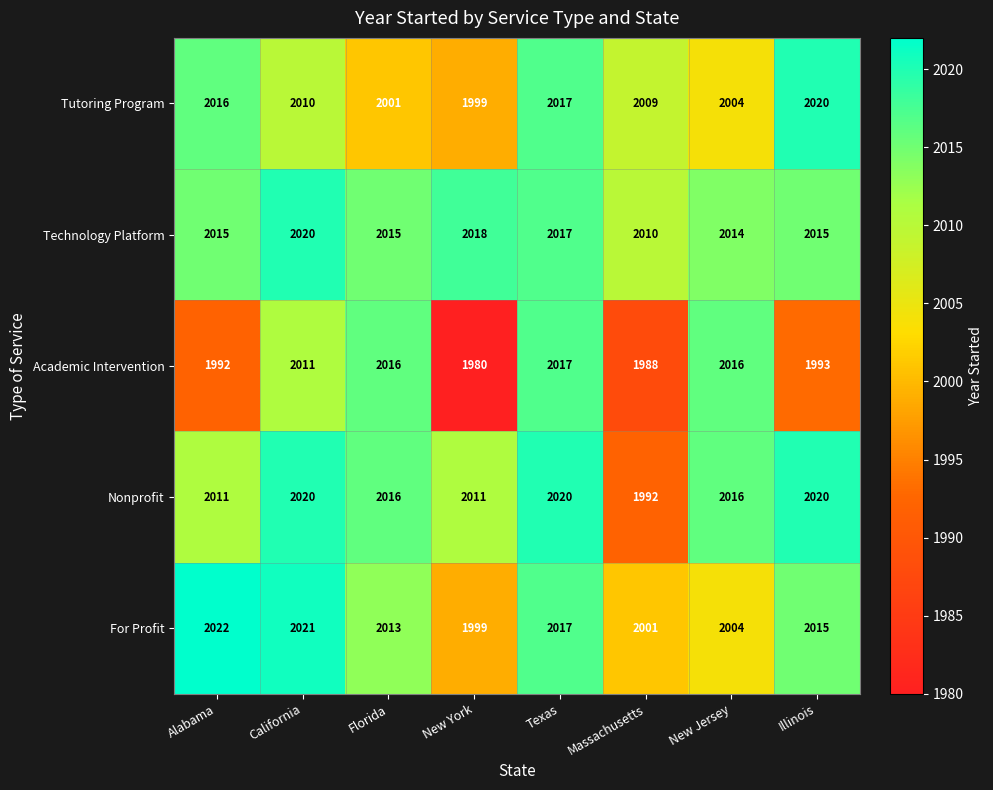

Where does the For Profit series first go above 2015?

Alabama